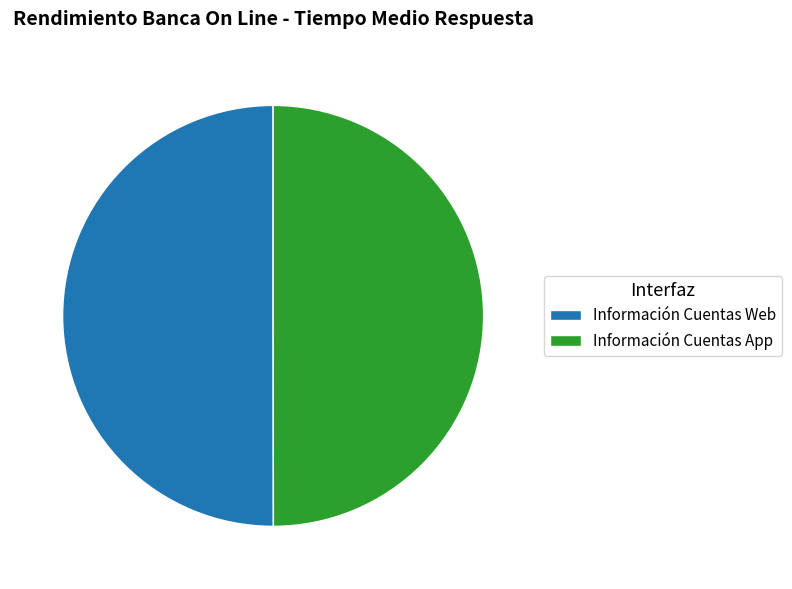

The Información Cuentas Web slice represents 60% of the pie. True or false?

False